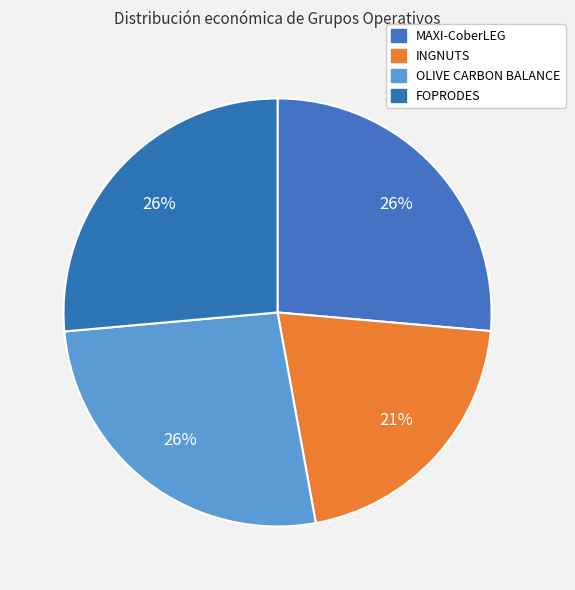

To the nearest percent, what portion does INGNUTS represent?

21%